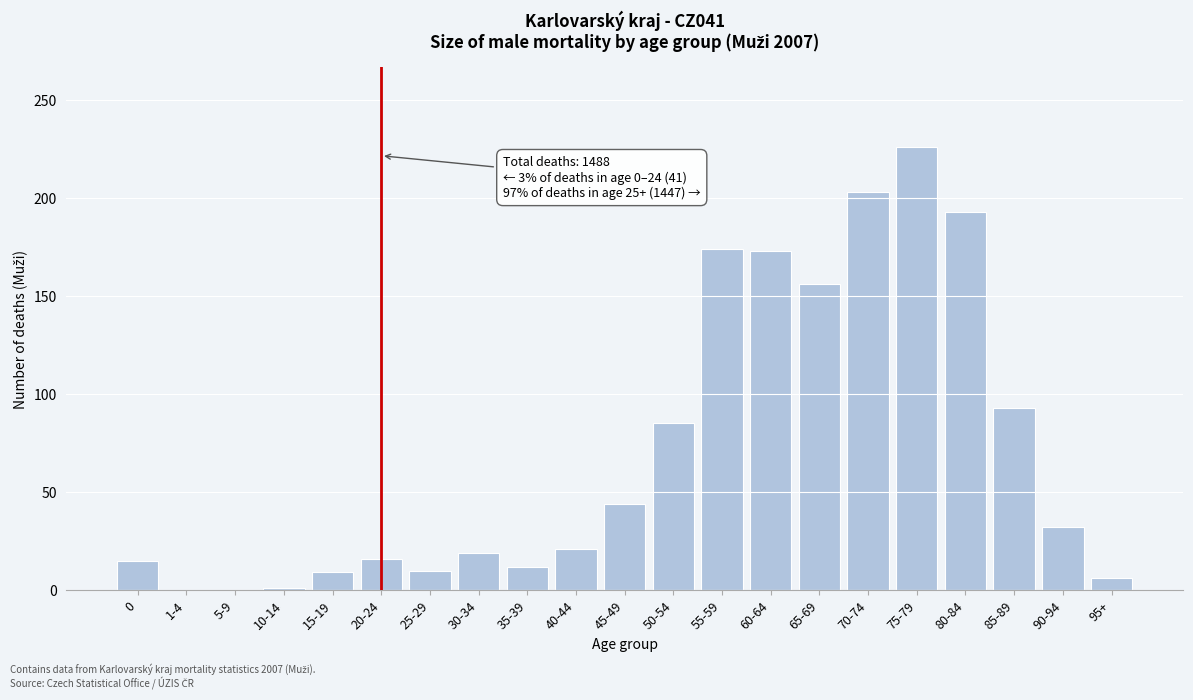

What is the sum of all values?

1488